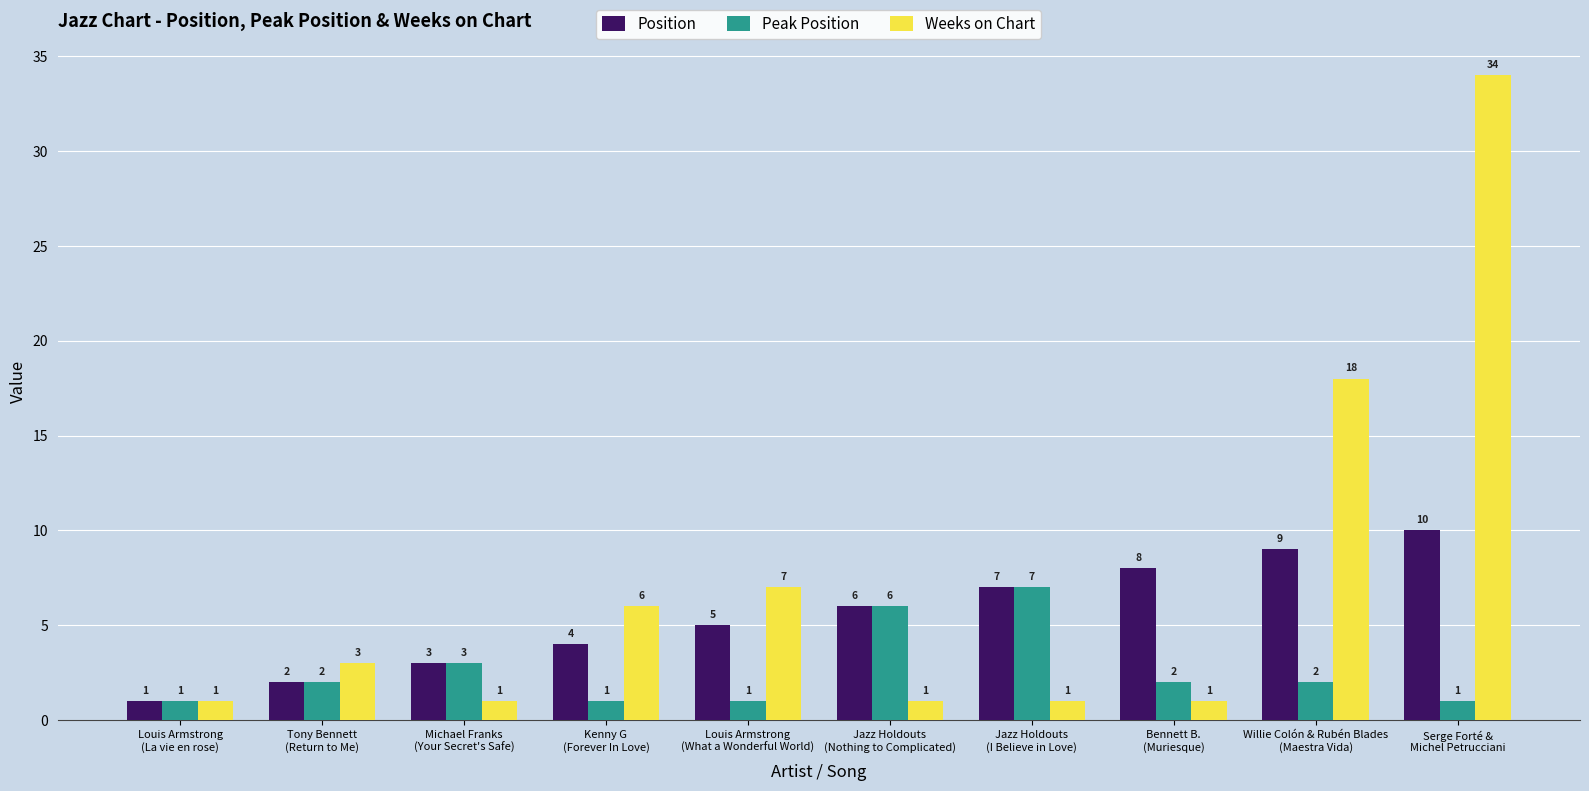

Between Kenny G
(Forever In Love) and Willie Colón & Rubén Blades
(Maestra Vida), which series saw the biggest shift?

Weeks on Chart